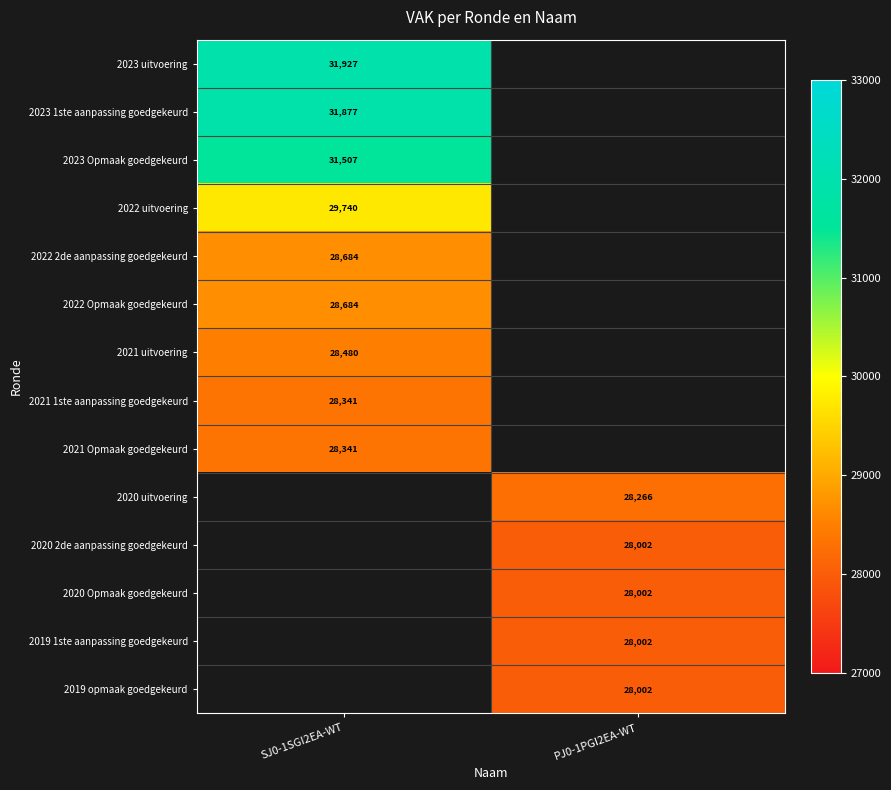

Which label corresponds to the largest value in the chart?

SJ0-1SGI2EA-WT